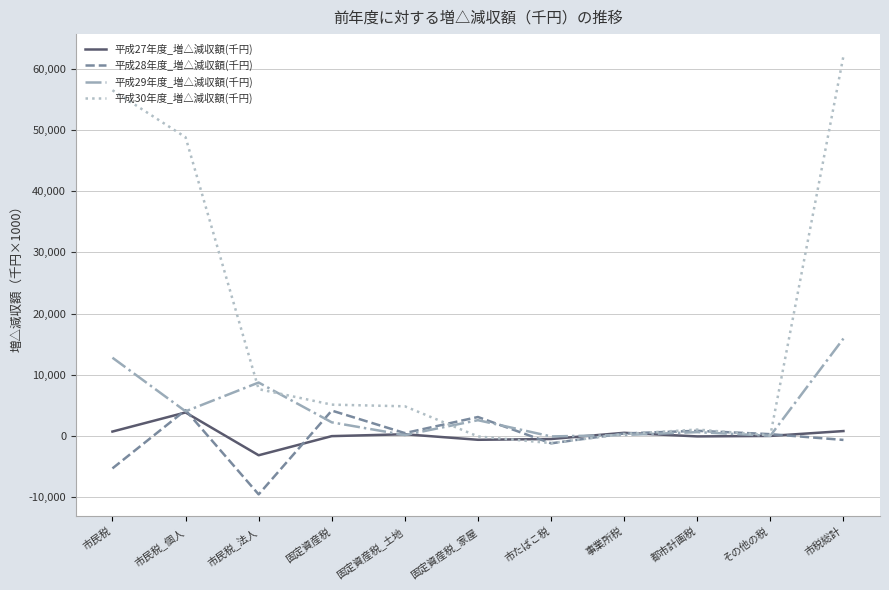

Does the chart display data point markers on the line(s)?

No